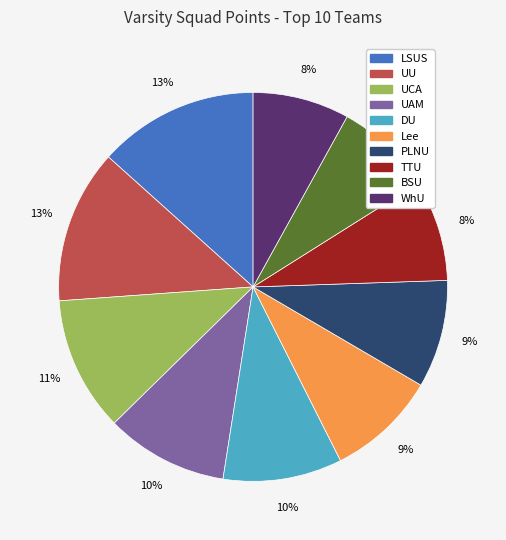

True or false: WhU accounts for 20% of the total.

False